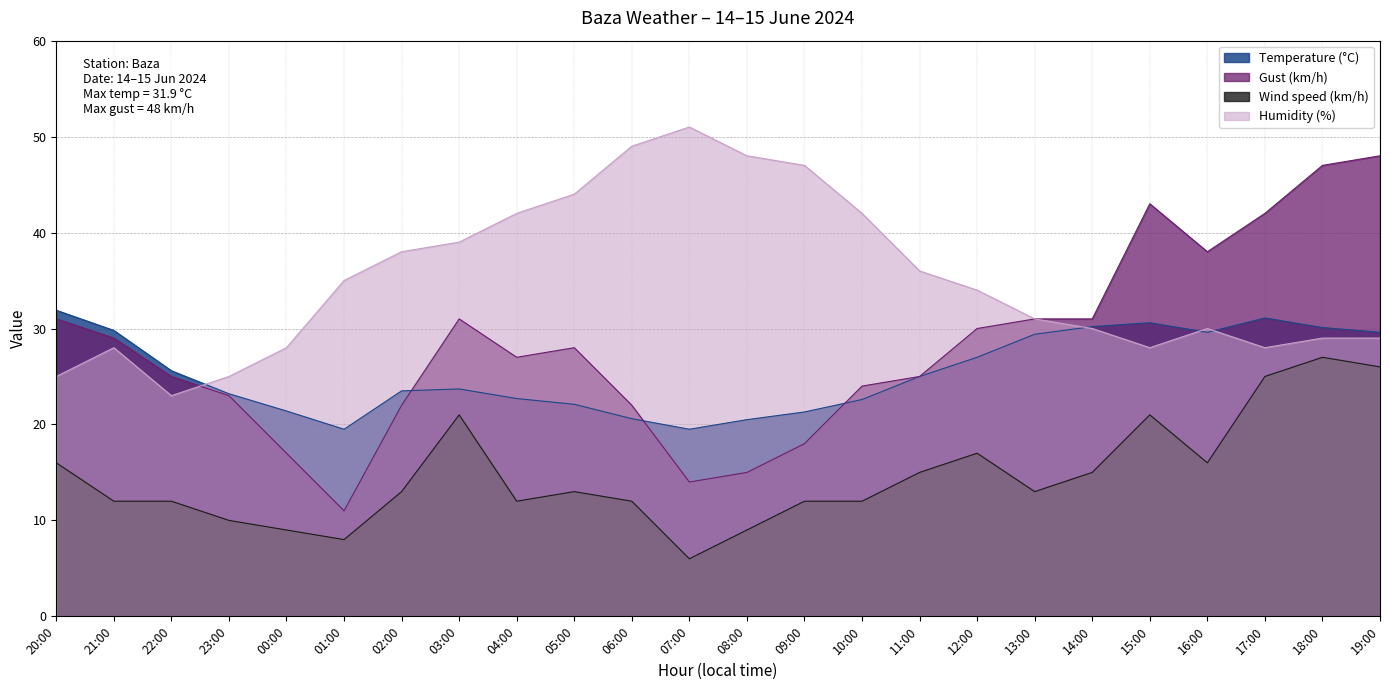

Where does the Temperature (°C) series first go above 25?

20:00